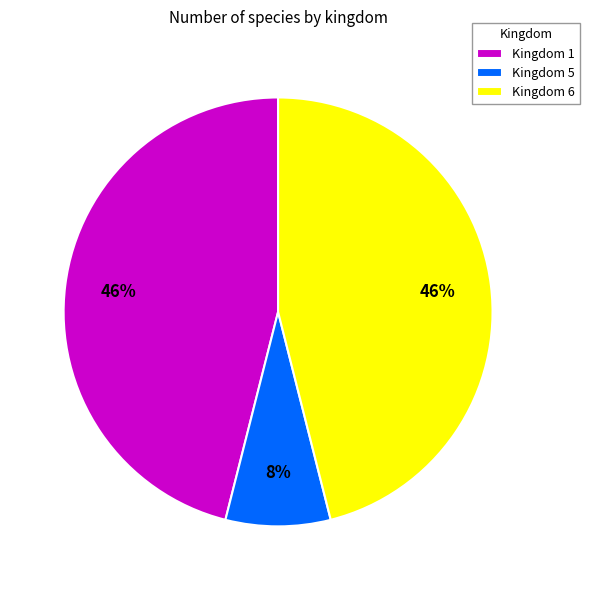

Do Kingdom 1 and Kingdom 6 together represent more than half of the pie?

Yes